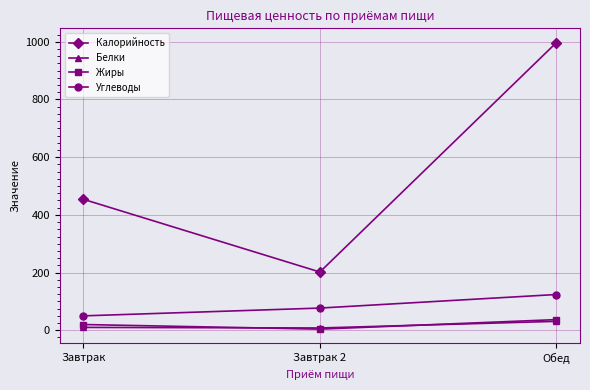

What is the label of the 1st point from the left?

Завтрак